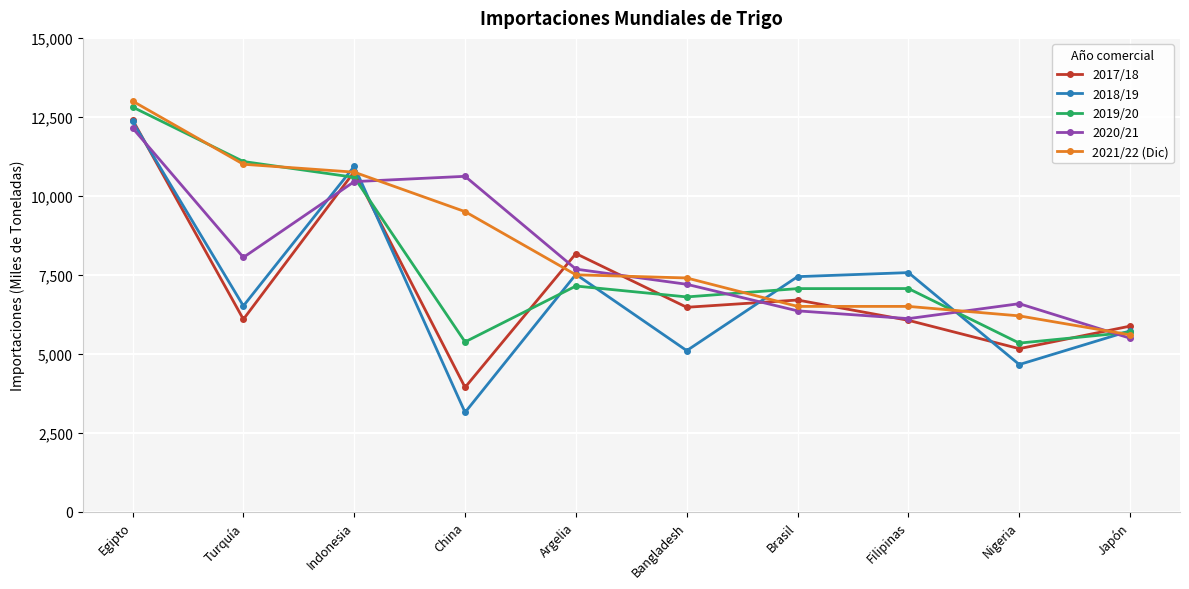

Count the number of data series in this chart.

5